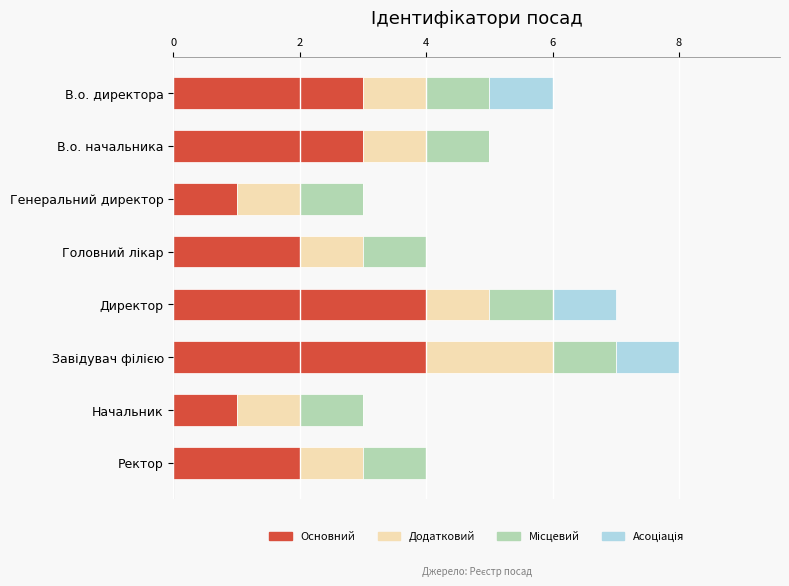

What is the maximum value for Основний?

4